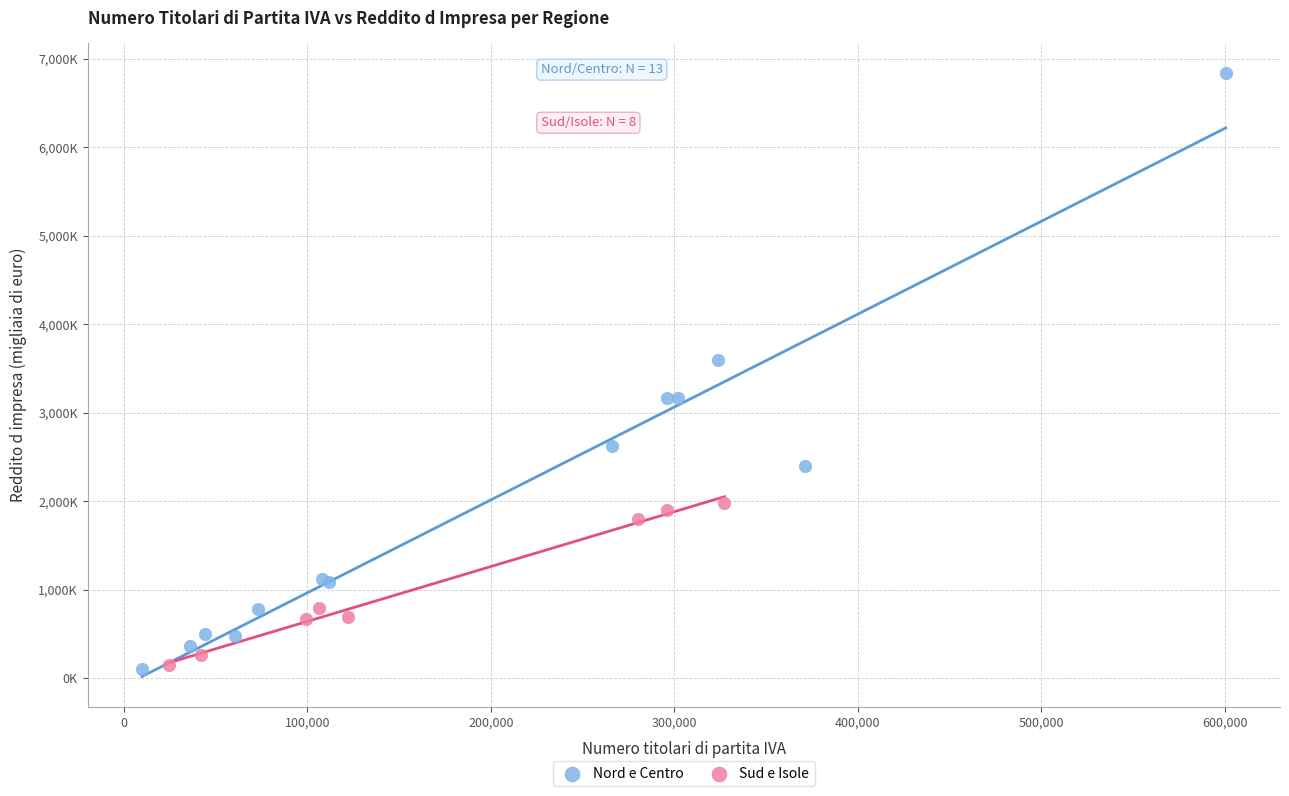

Which series has the widest spread of Y values?

Nord e Centro